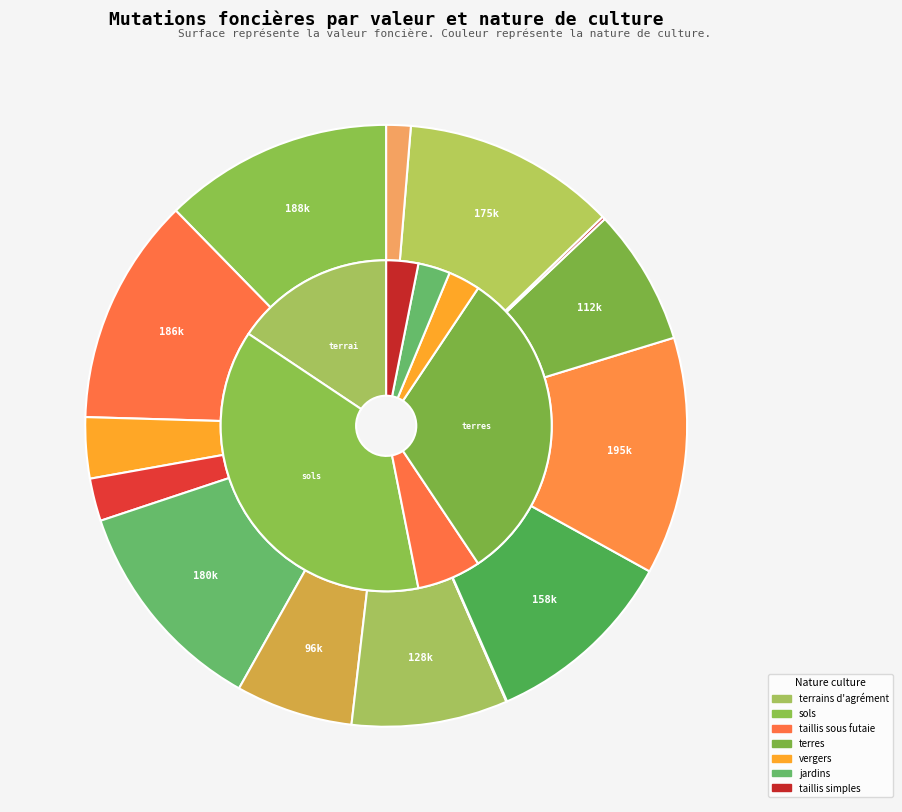

How many slices are in this pie chart?

14